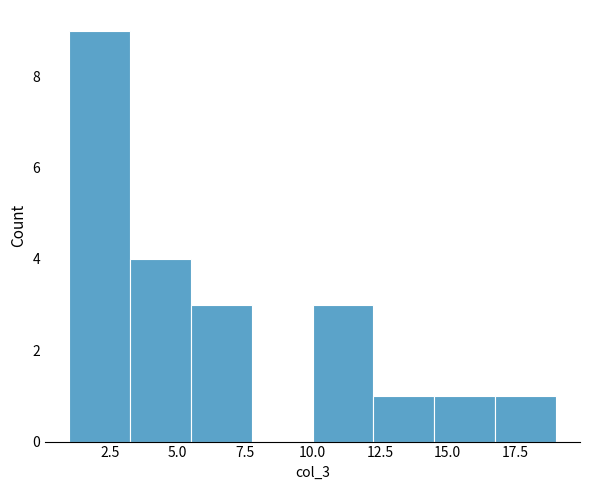

Reading left to right, transcribe this chart: for each bar, give the range it covers on the x-axis and its height. Neither the bar edges nor the heights are printed on the chart, so give them approximately, as read against the axes.

1.00 to 3.25: 9
3.25 to 5.50: 4
5.50 to 7.75: 3
7.75 to 10.00: 0
10.00 to 12.25: 3
12.25 to 14.50: 1
14.50 to 16.75: 1
16.75 to 19.00: 1